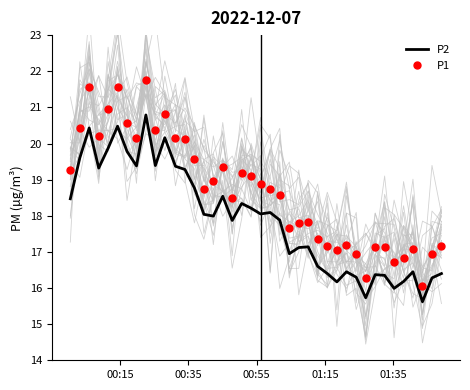

What is the difference between the maximum and minimum values in the P1 series?

5.7